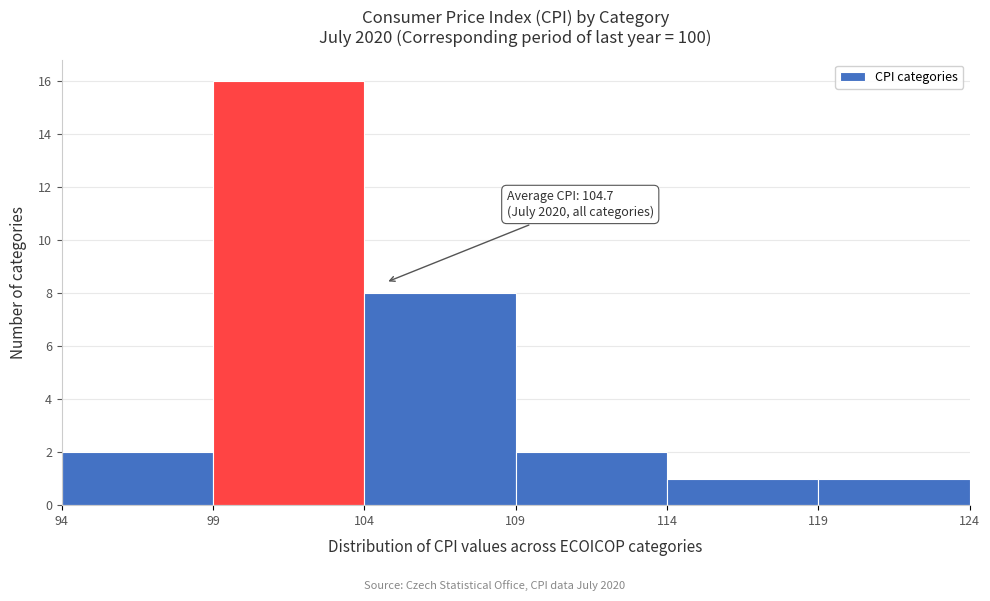

Which range on the x-axis has the tallest bar?

99 to 104